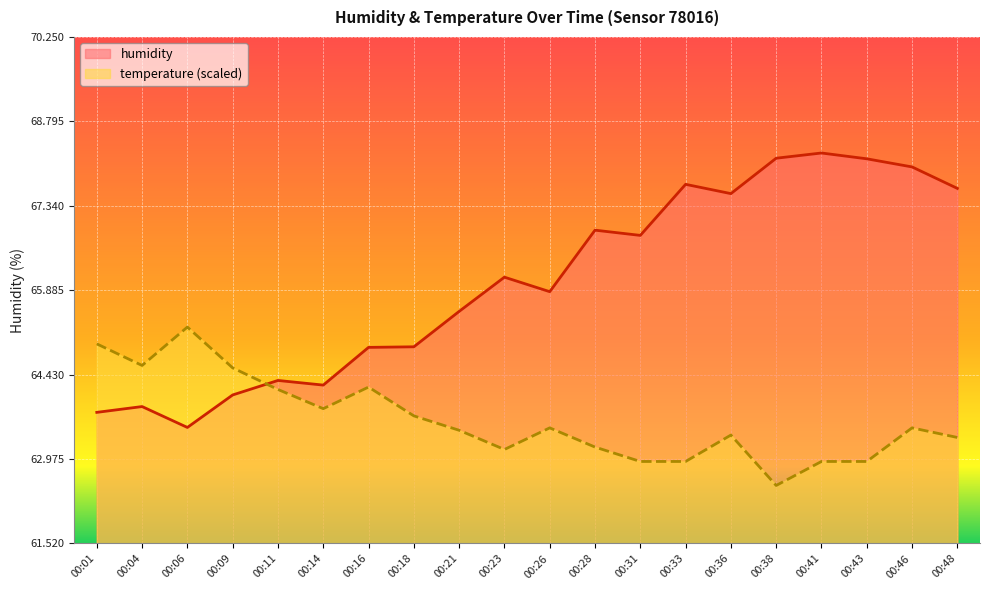

Reading right to left, transcribe all the data shown in this chart.

humidity: 00:48=67.6	00:46=68.0	00:43=68.2	00:41=68.2	00:38=68.2	00:36=67.5	00:33=67.7	00:31=66.8	00:28=66.9	00:26=65.9	00:23=66.1	00:21=65.5	00:18=64.9	00:16=64.9	00:14=64.2	00:11=64.3	00:09=64.1	00:06=63.5	00:04=63.9	00:01=63.8
temperature: 00:48=63.3	00:46=63.5	00:43=62.9	00:41=62.9	00:38=62.5	00:36=63.4	00:33=62.9	00:31=62.9	00:28=63.2	00:26=63.5	00:23=63.1	00:21=63.5	00:18=63.7	00:16=64.2	00:14=63.8	00:11=64.2	00:09=64.5	00:06=65.2	00:04=64.6	00:01=65.0